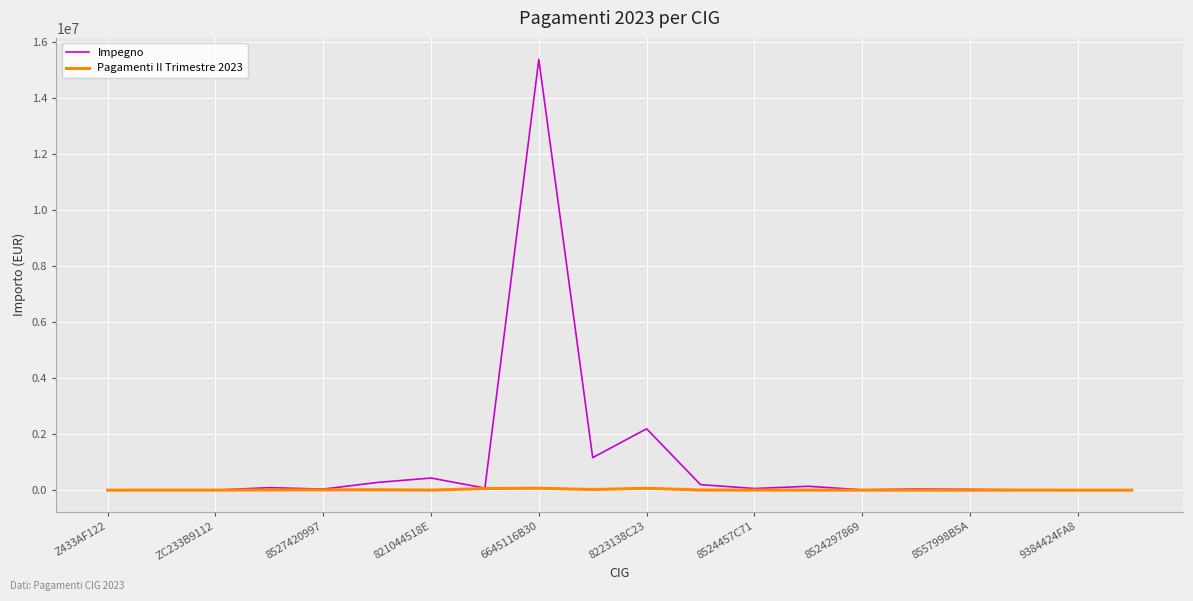

Which series has the widest spread of values?

Impegno